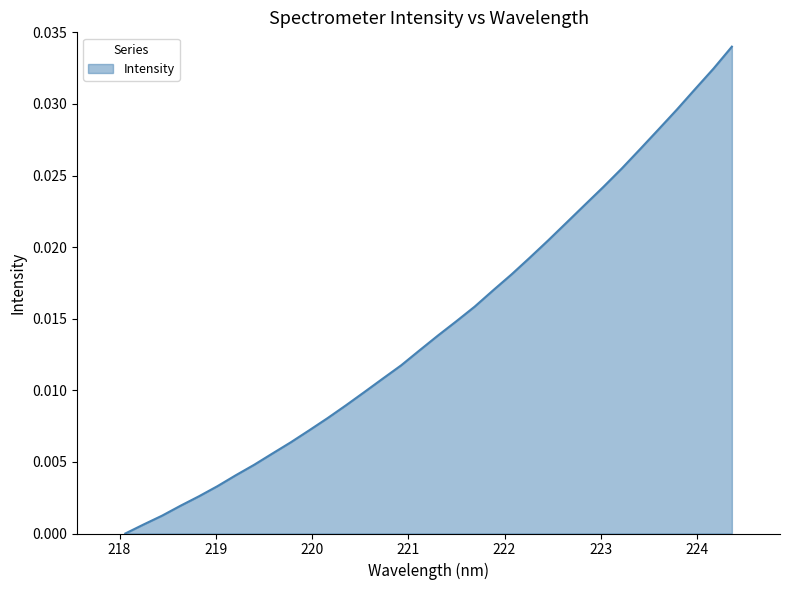

How many values are above zero?

33